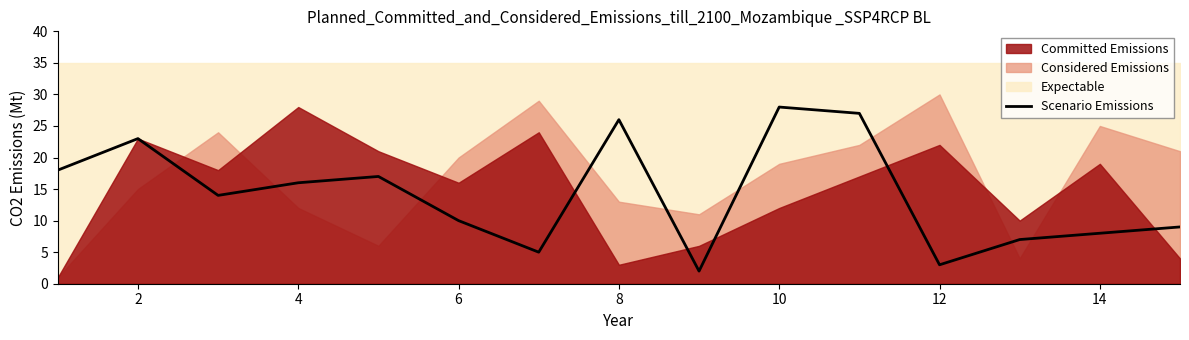

What is the maximum value shown in the chart?

28